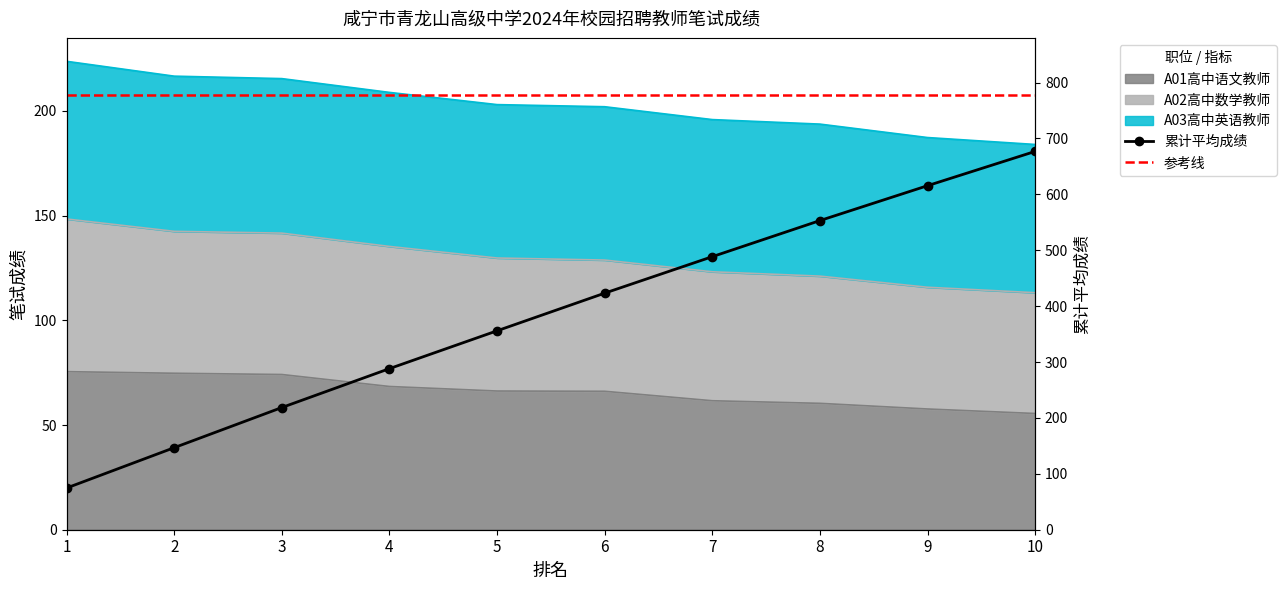

How many values in the A01高中语文教师 series exceed 66?

6